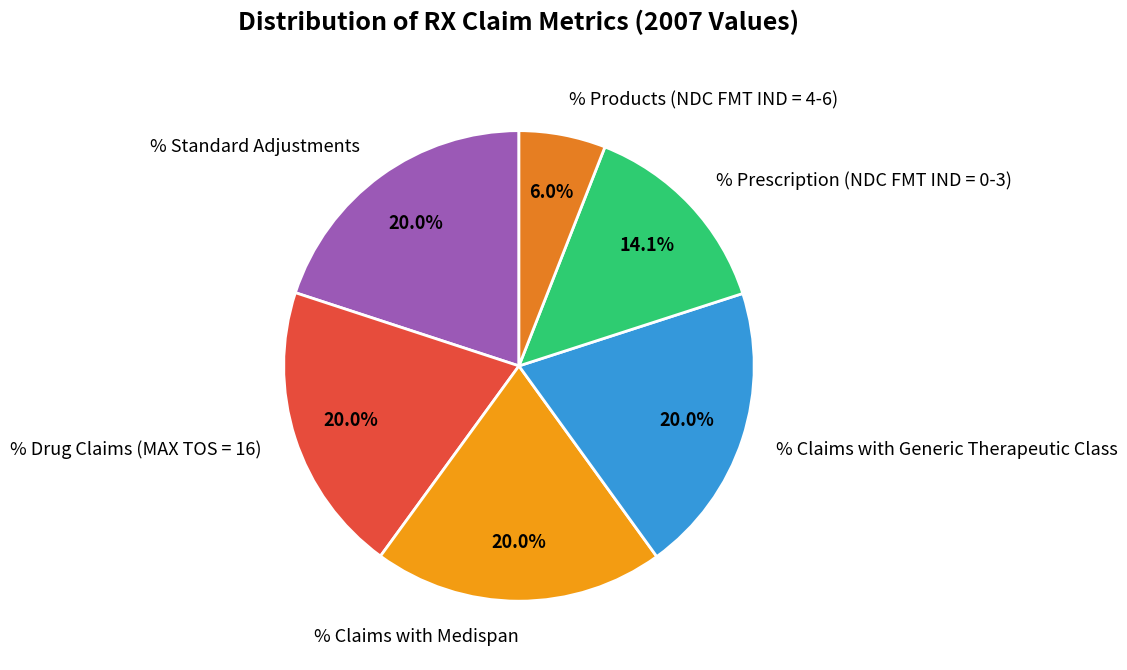

What is the smallest slice in the pie chart?

% Products (NDC FMT IND = 4-6)